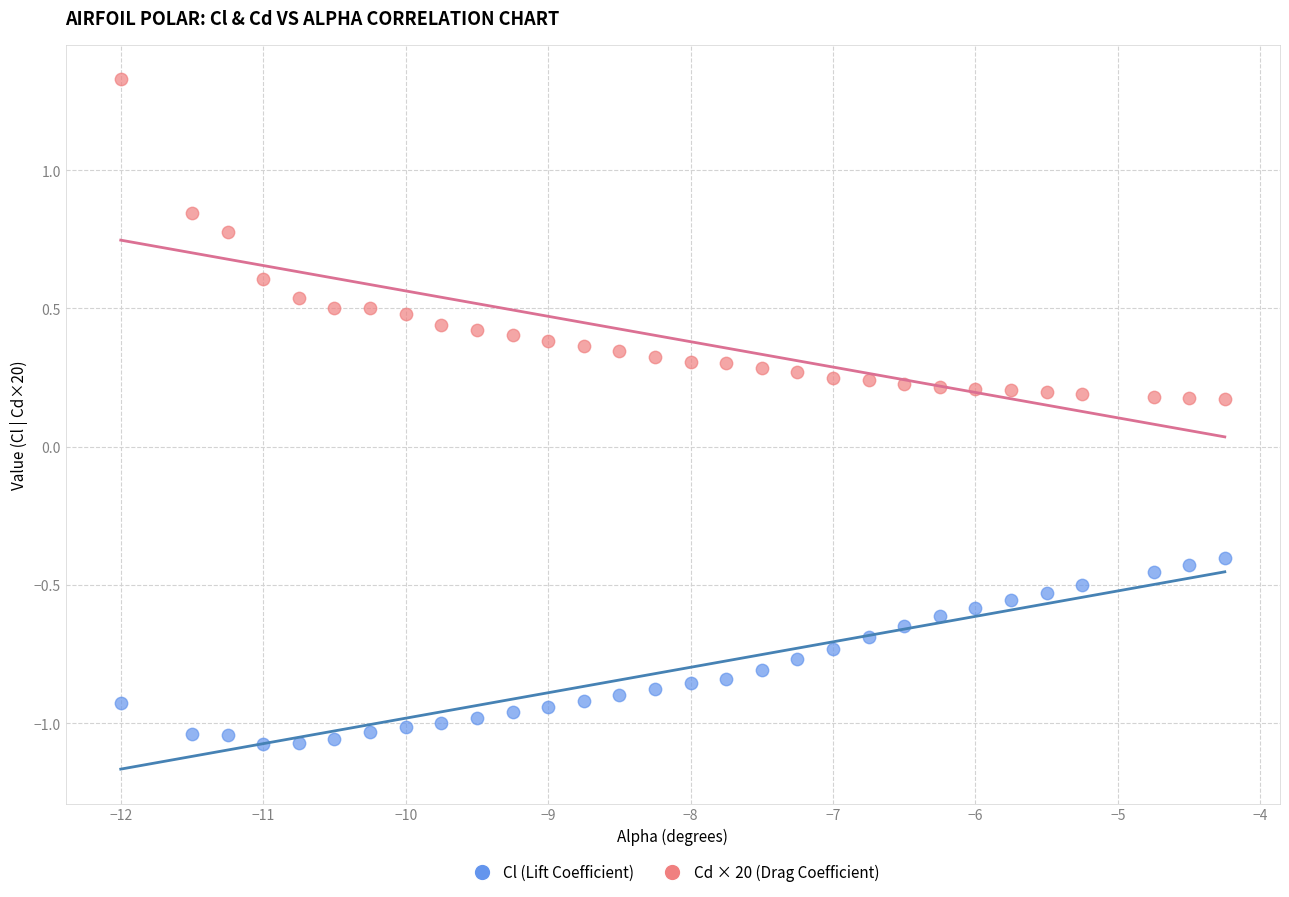

Across all data points, what is the range of Y values (max minus min)?

2.4